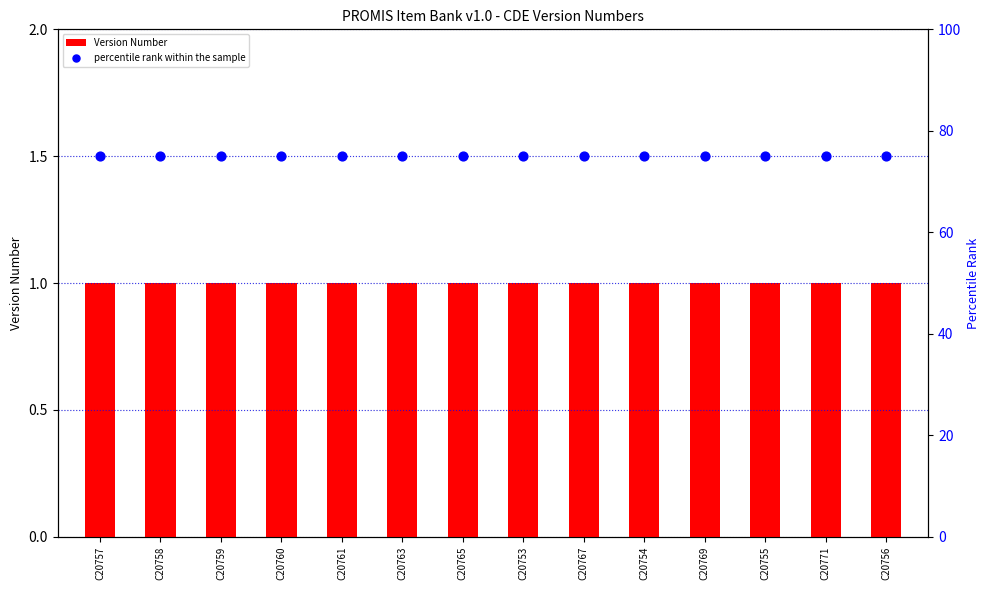

Which series contains the lowest Y value?

Version Number